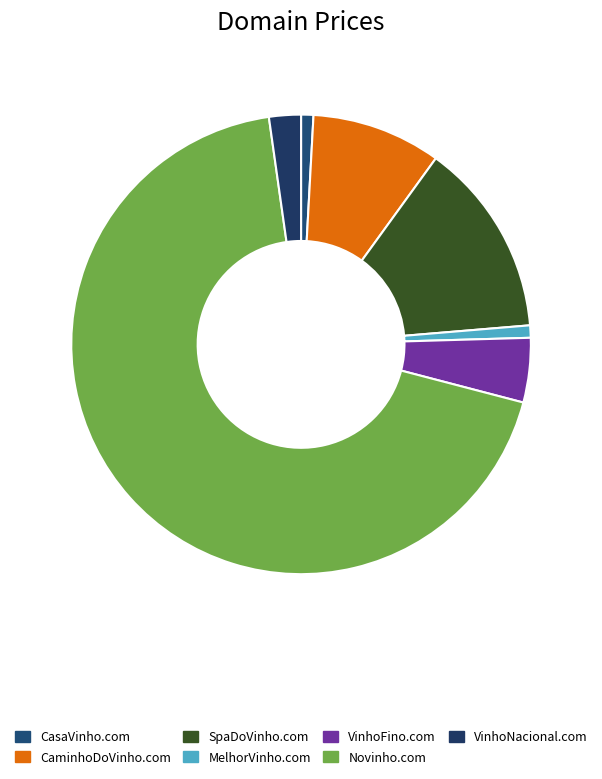

What is the smallest slice in the pie chart?

CasaVinho.com